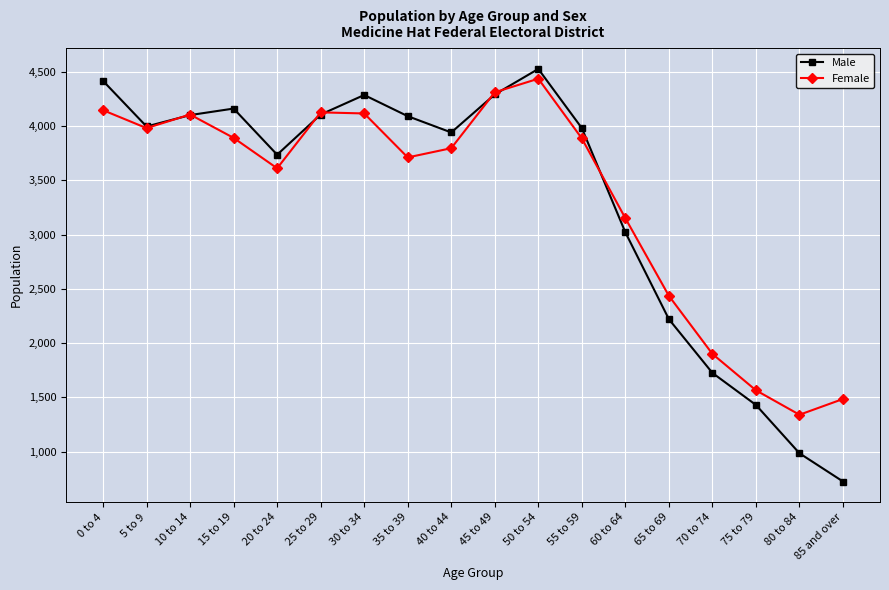

What position from the left is 50 to 54?

11